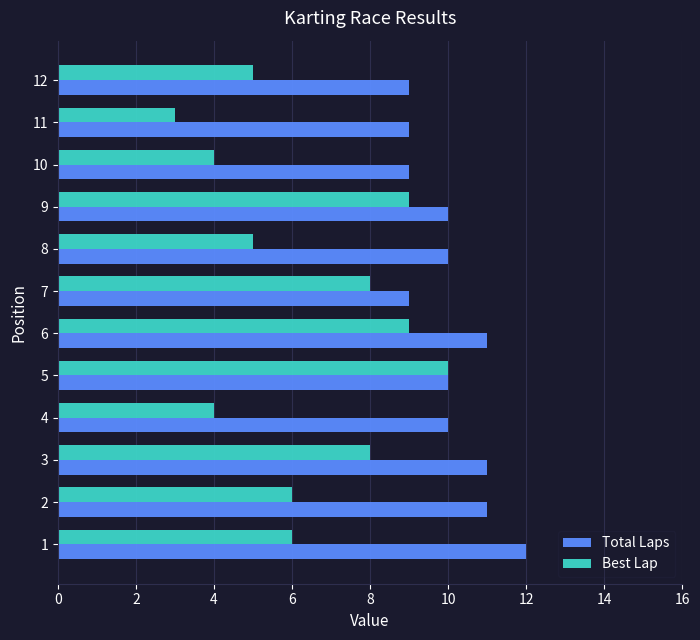

Which series has the largest range (max minus min)?

Best Lap